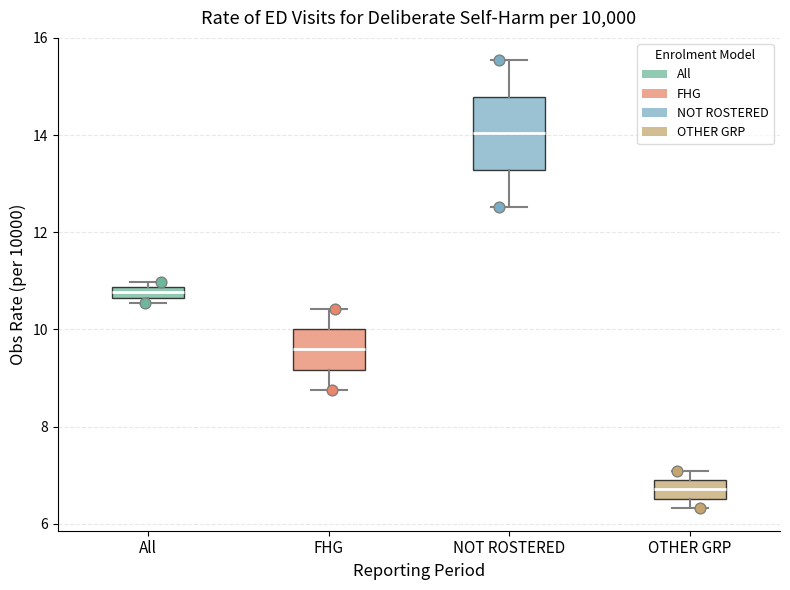

Which box is the tallest, from its lower edge to its upper edge?

NOT ROSTERED